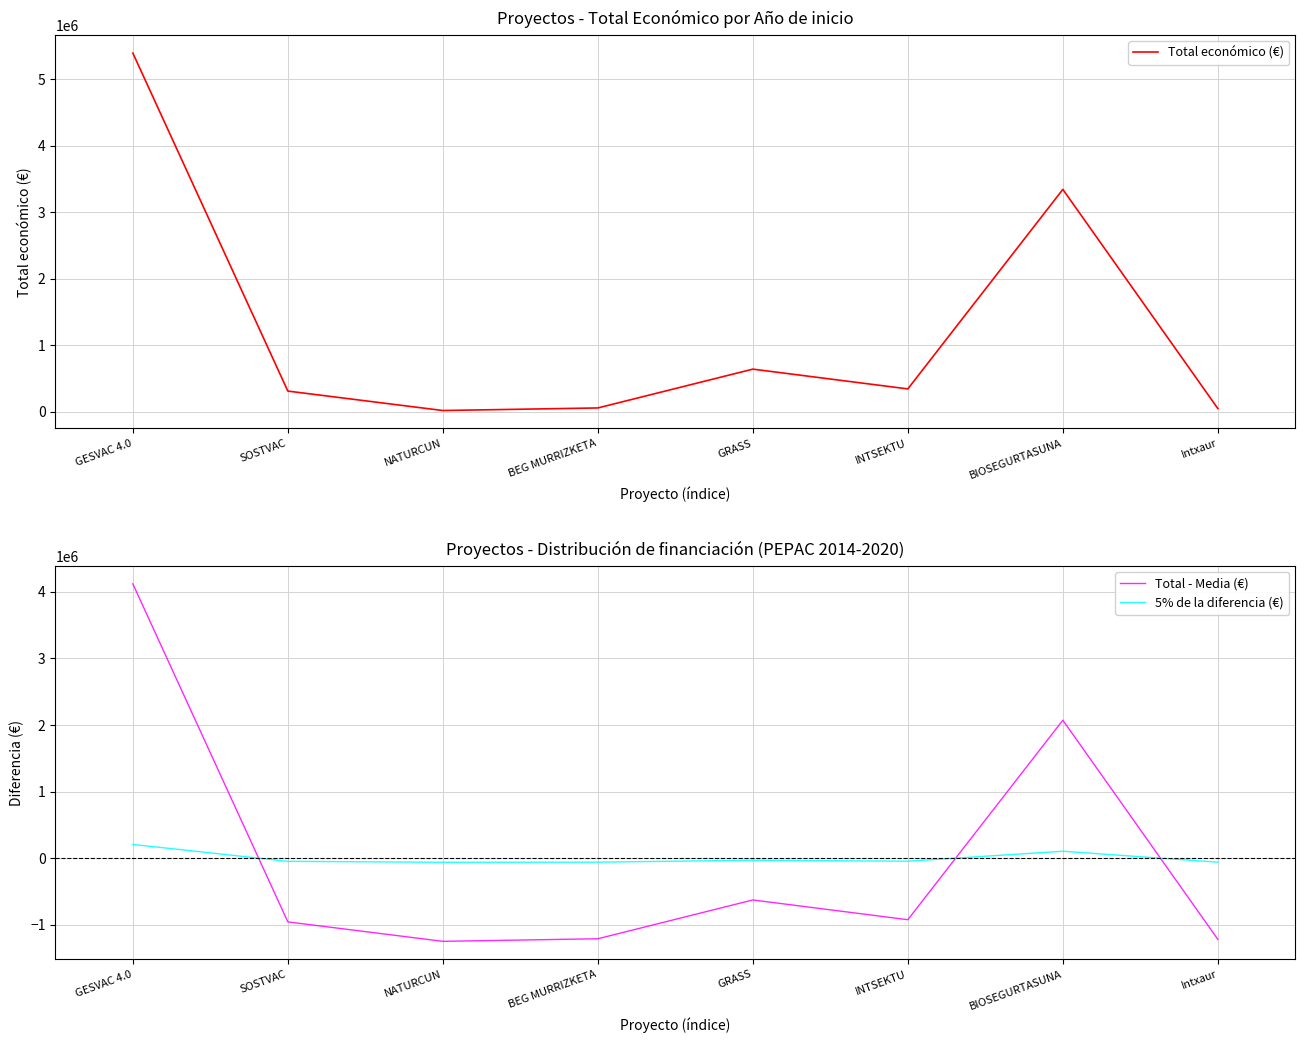

How many interior local peaks does the 5% de la diferencia (€) series have?

2